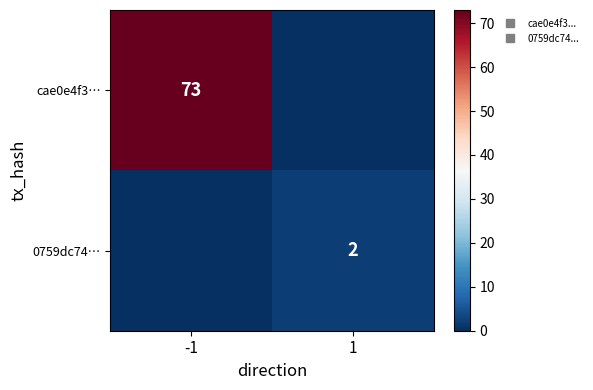

The value of cae0e4f3… at -1 is 73. True or false?

True